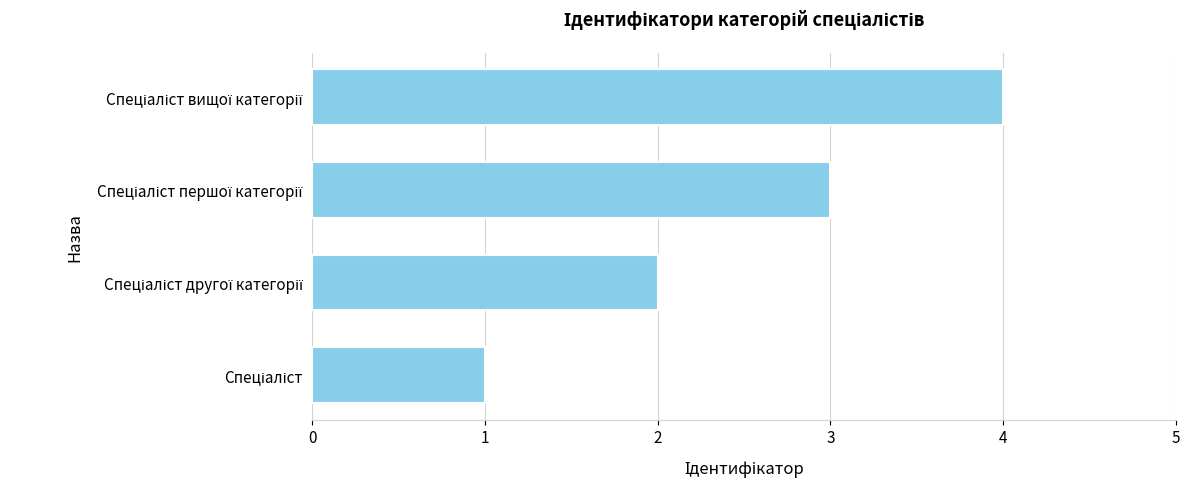

What is the sum of all values?

10